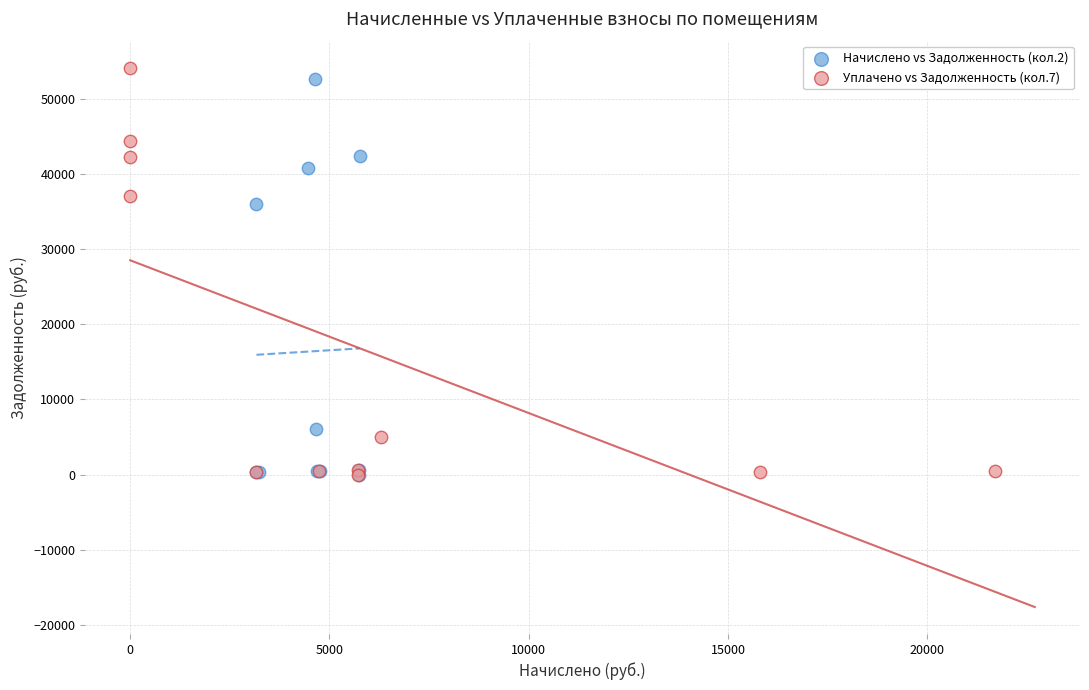

Which series contains the highest Y value?

Уплачено vs Задолженность (кол.7)